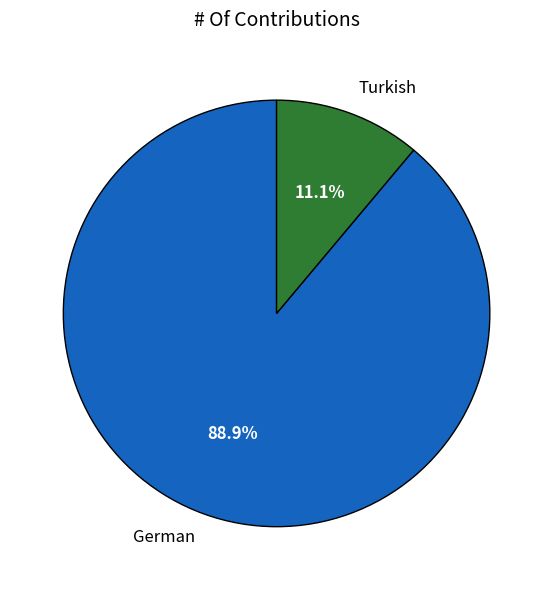

To the nearest percent, what percentage of the pie is Turkish?

11%